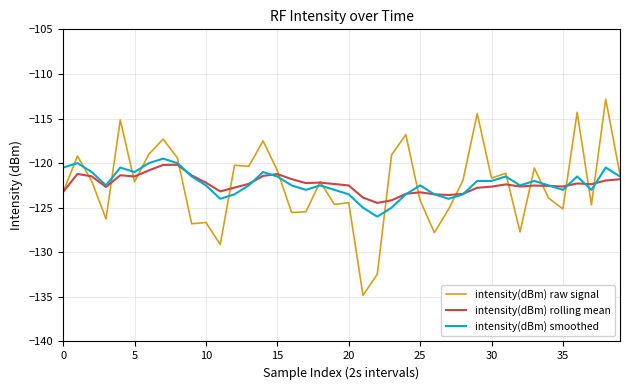

What is the smallest value displayed?

-134.8